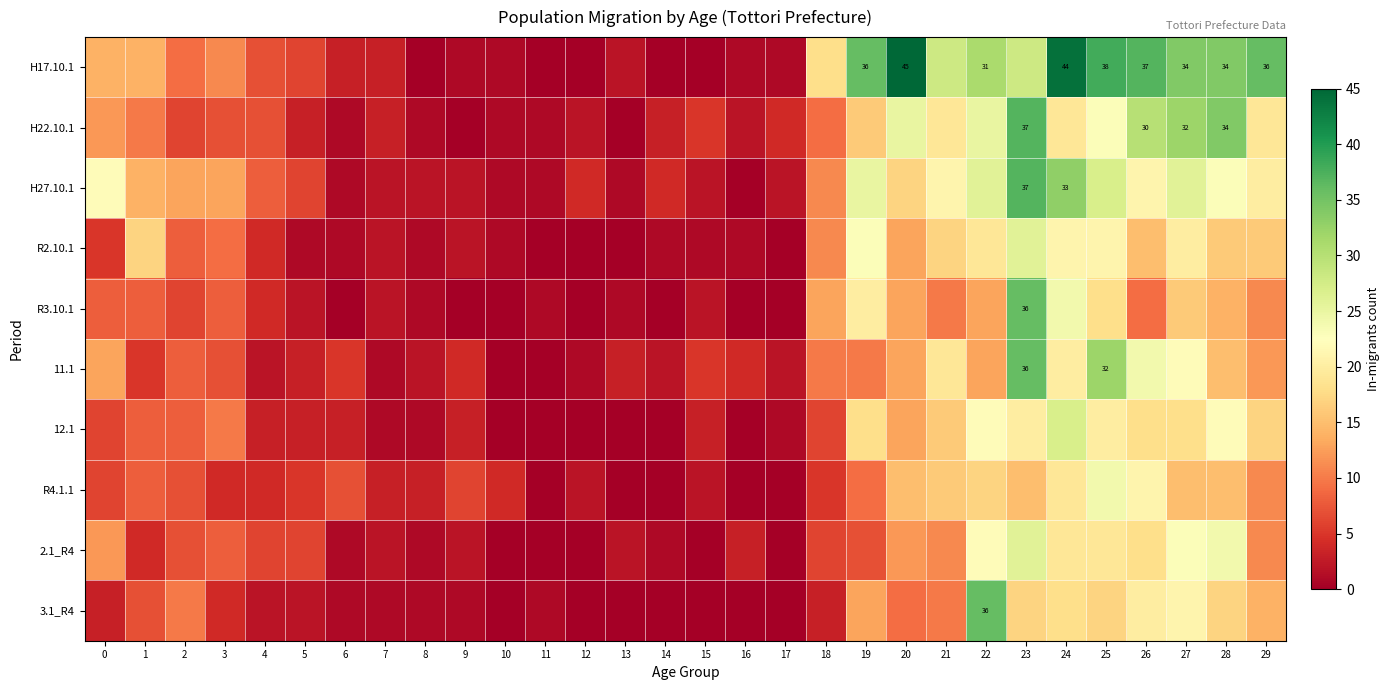

True or false: 3.1_R4 has a value of 17 at 14.

False